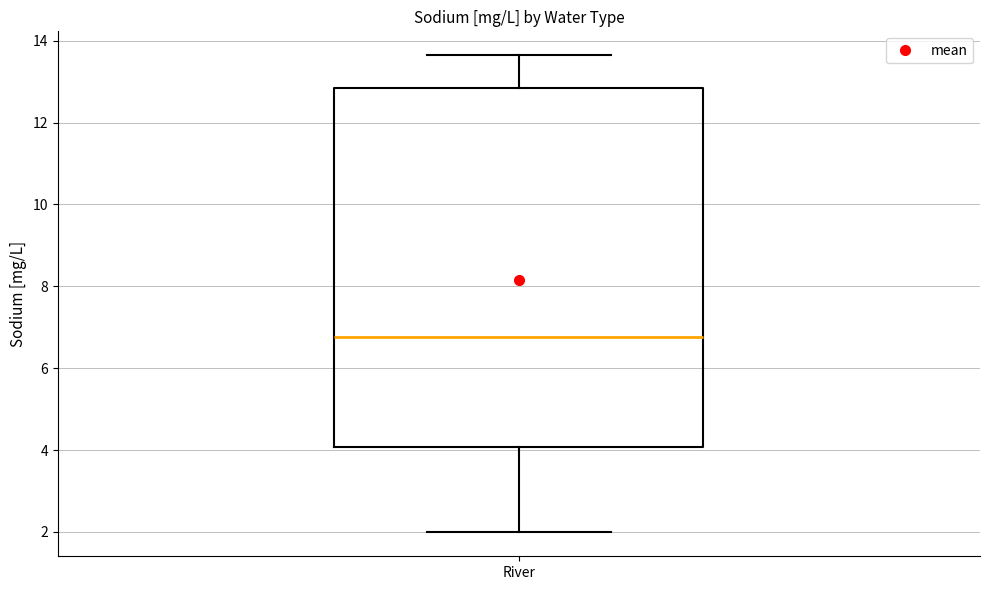

Where does the median line of the box for River sit on the y-axis? The values are not printed on the chart, so give them approximately, as read against the axis.

6.8